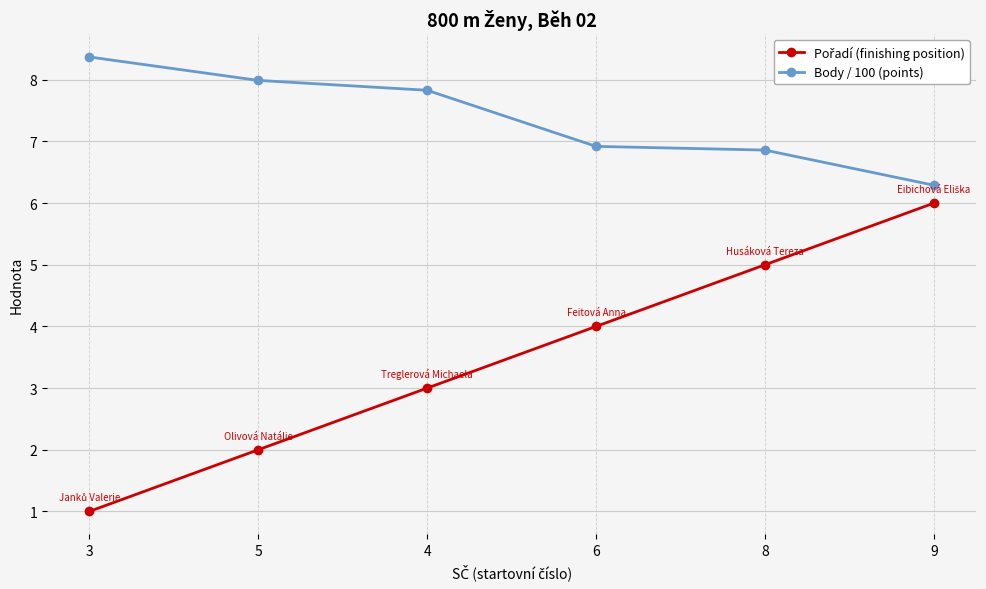

How many lines are shown in the chart?

2